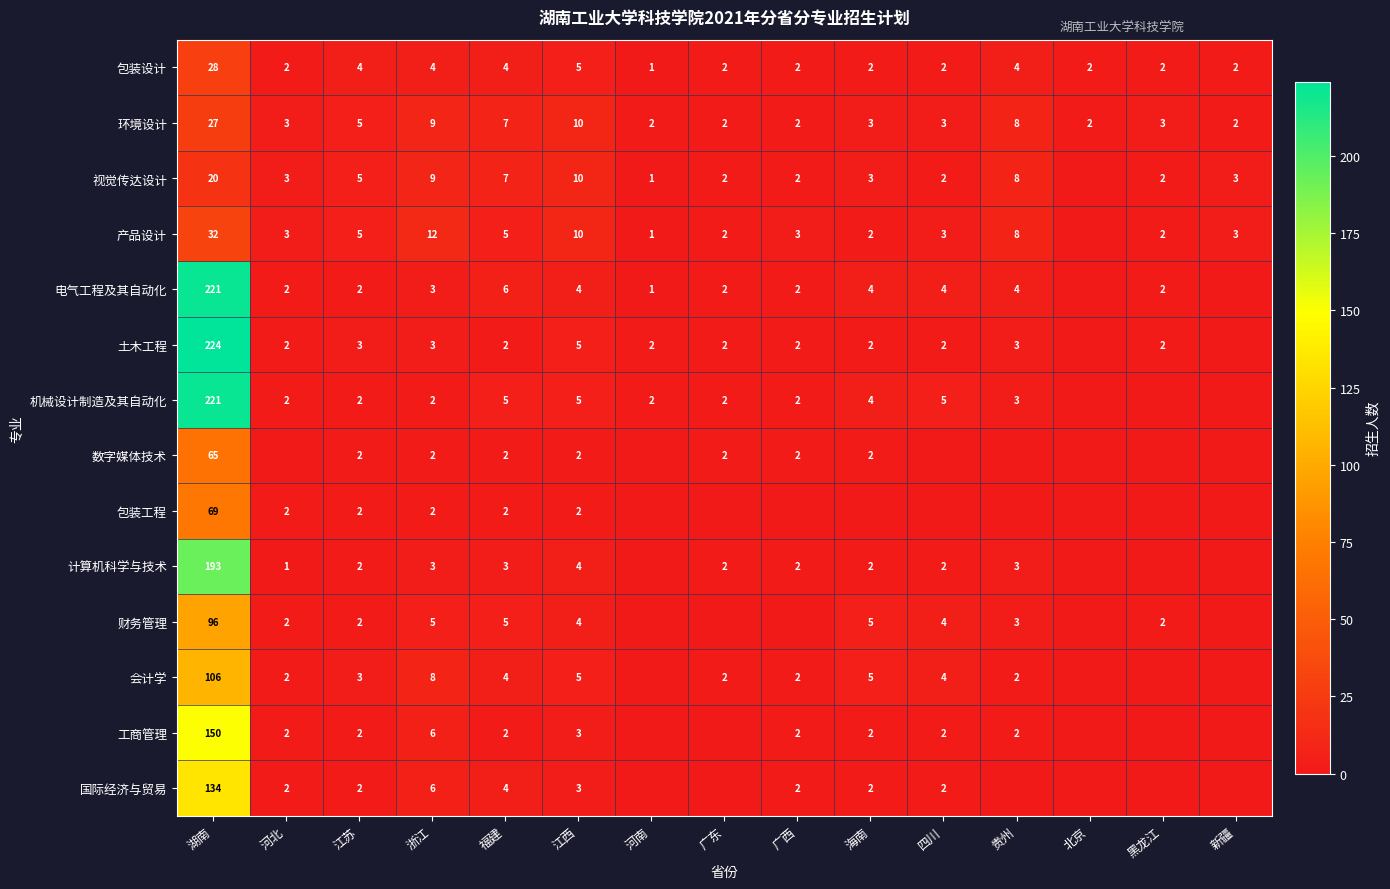

The value of 电气工程及其自动化 at 湖南 is 74. True or false?

False